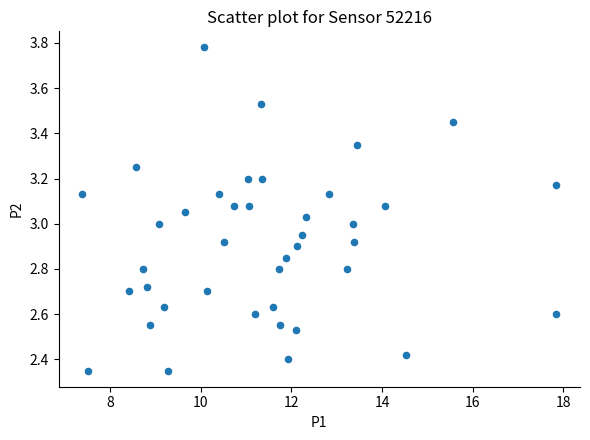

What is the range of Y values (max minus min)?

1.4